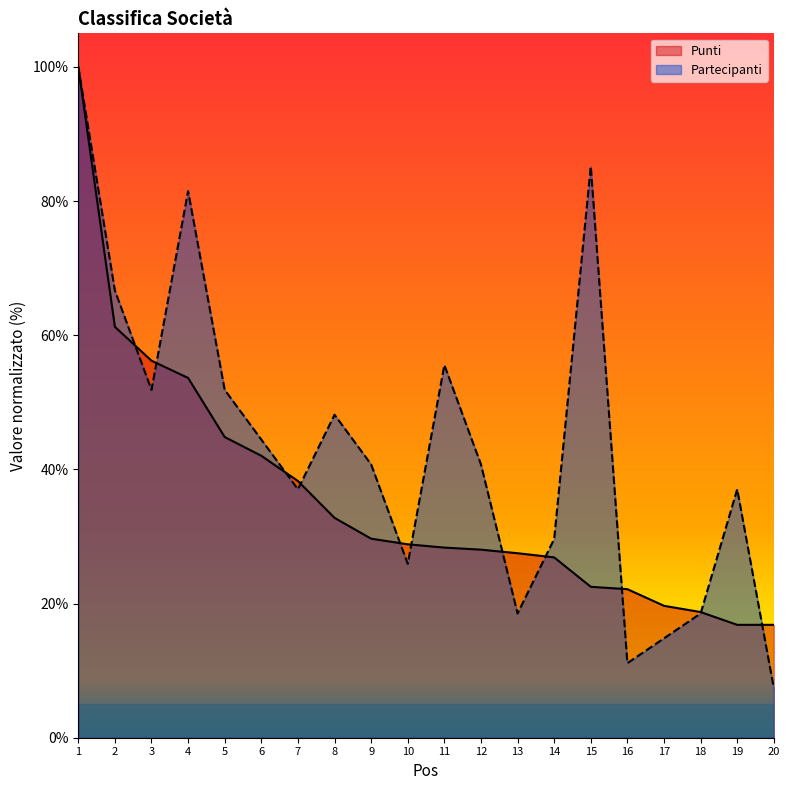

List the series in order of their peak value, lowest first.

Punti, Partecipanti